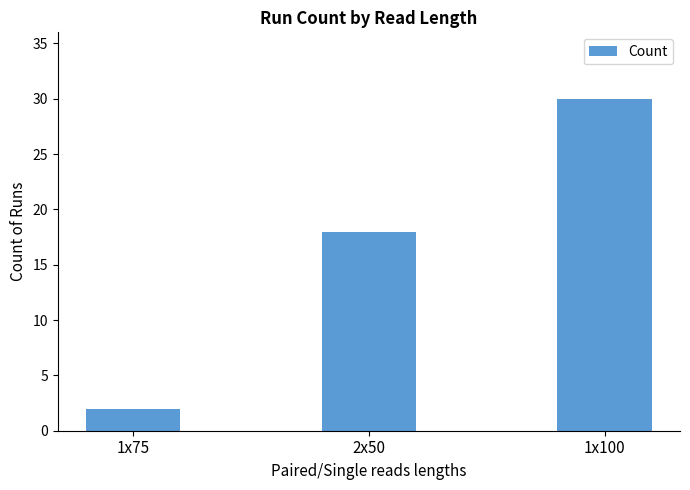

Reading right to left, what are all the values shown in this chart?

30	18	2